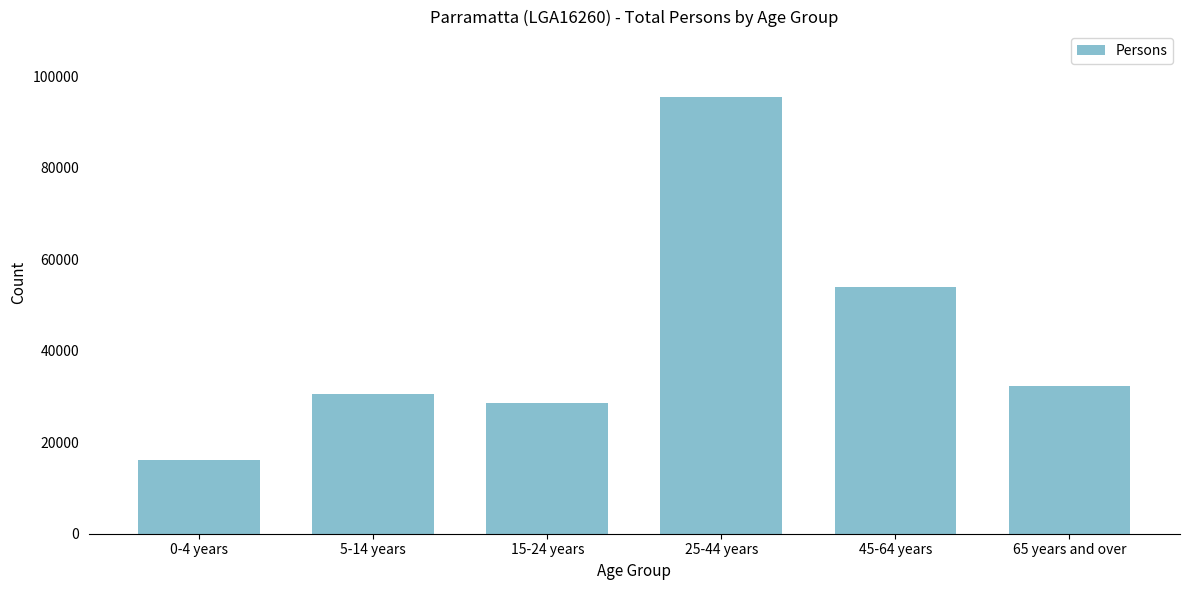

Reading left to right, list all the values displayed in this chart.

0-4 years=16047	5-14 years=30593	15-24 years=28537	25-44 years=95466	45-64 years=53891	65 years and over=32198